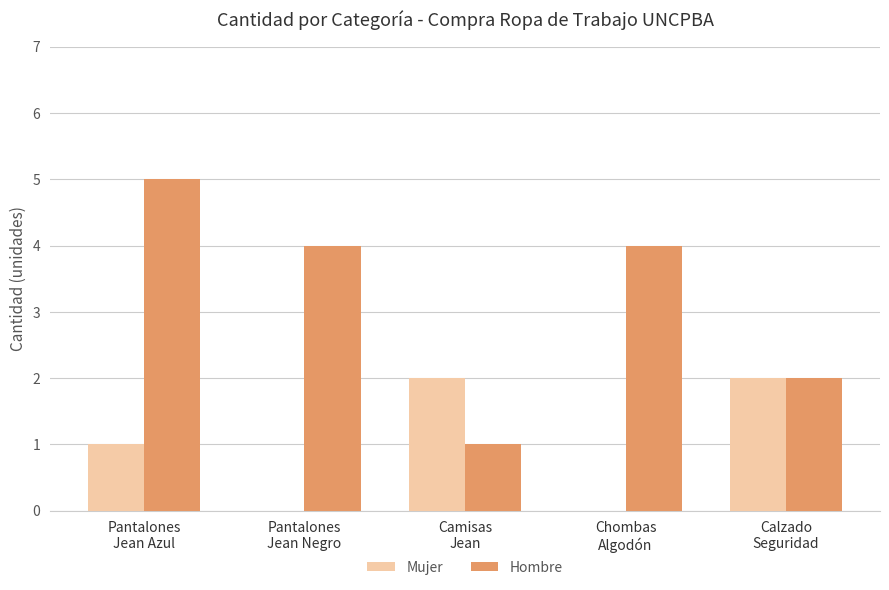

What is the sum of all Hombre values?

16